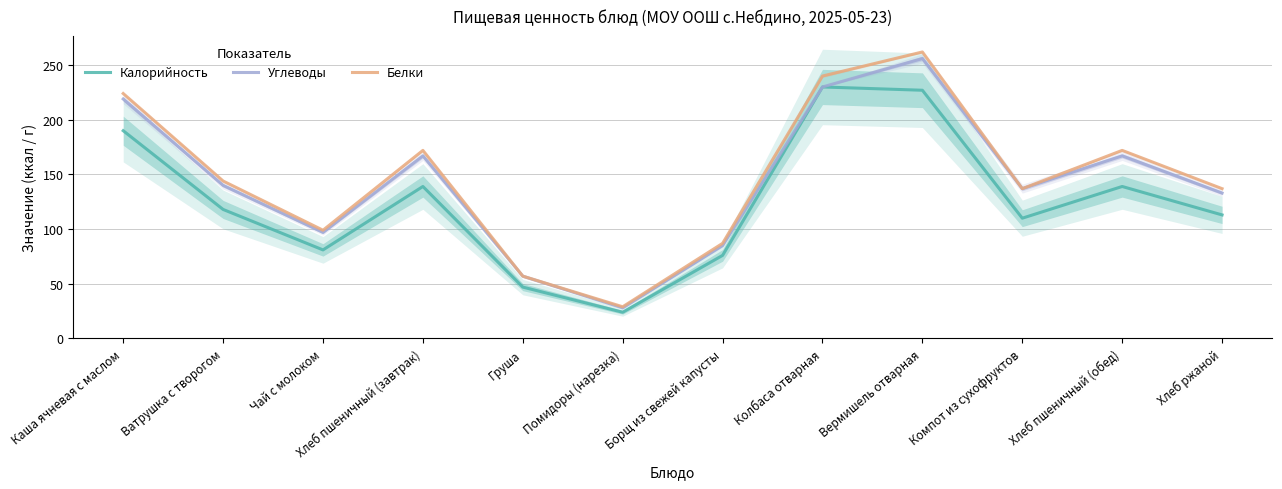

Which series changed the most between Хлеб пшеничный (завтрак) and Груша?

Белки